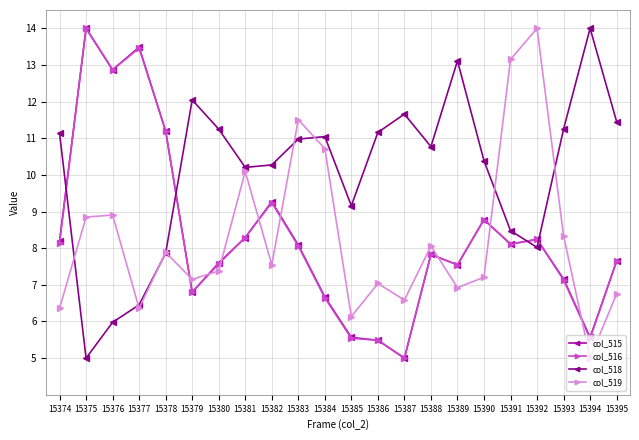

At how many categories does at least one series exceed 10?

21